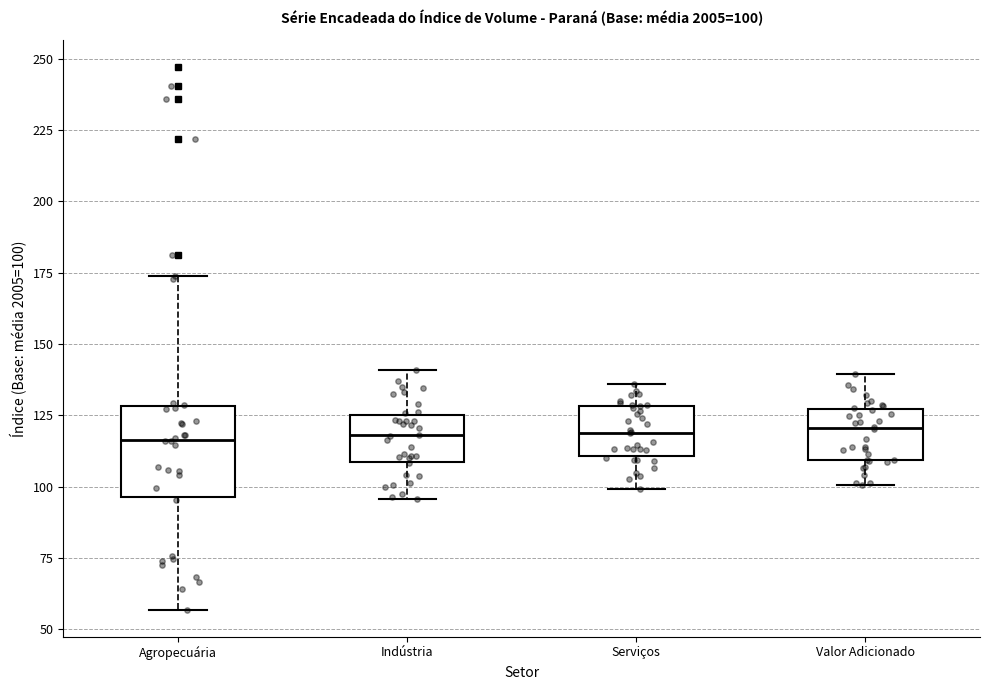

Comparing the boxes themselves (not the whiskers), which one is the tallest?

Agropecuária